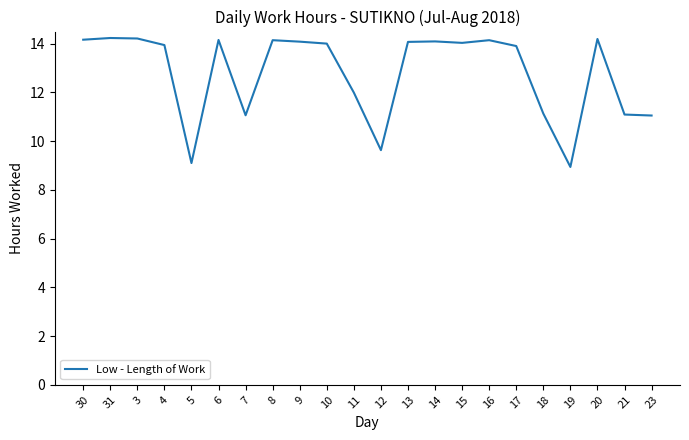

True or false: the data shows 14.2 at 6.

True